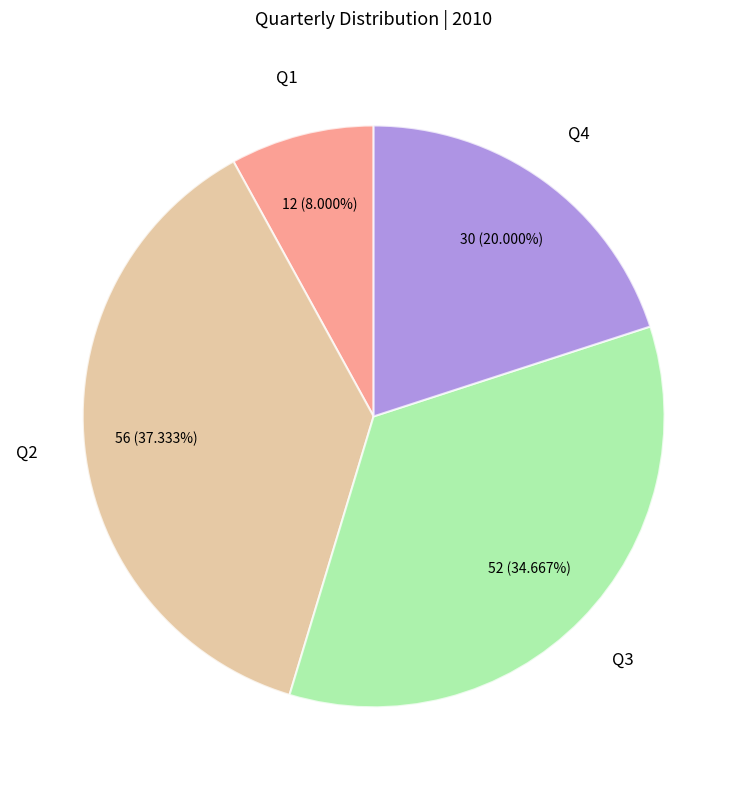

Does any single category account for the majority?

No